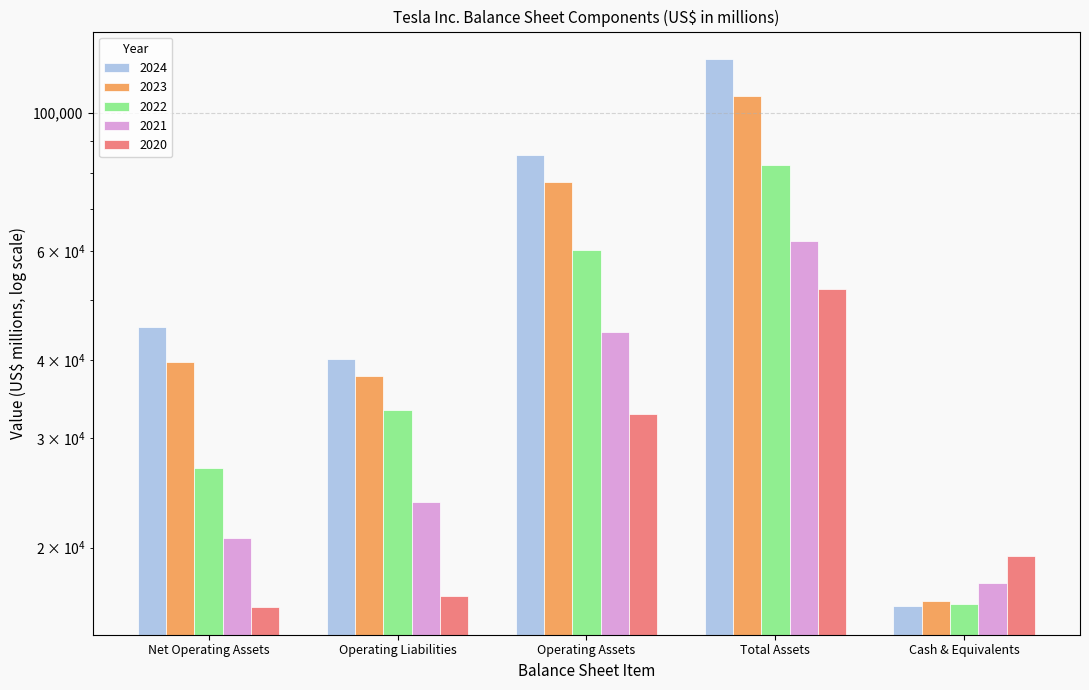

Reading right to left, list all the values displayed in this chart.

2024: Cash & Equivalents=16139	Total Assets=122070	Operating Assets=85507	Operating Liabilities=40177	Net Operating Assets=45330
2023: Cash & Equivalents=16398	Total Assets=106618	Operating Assets=77524	Operating Liabilities=37779	Net Operating Assets=39745
2022: Cash & Equivalents=16253	Total Assets=82338	Operating Assets=60153	Operating Liabilities=33341	Net Operating Assets=26812
2021: Cash & Equivalents=17576	Total Assets=62131	Operating Assets=44424	Operating Liabilities=23714	Net Operating Assets=20710
2020: Cash & Equivalents=19384	Total Assets=52148	Operating Assets=32764	Operating Liabilities=16730	Net Operating Assets=16034